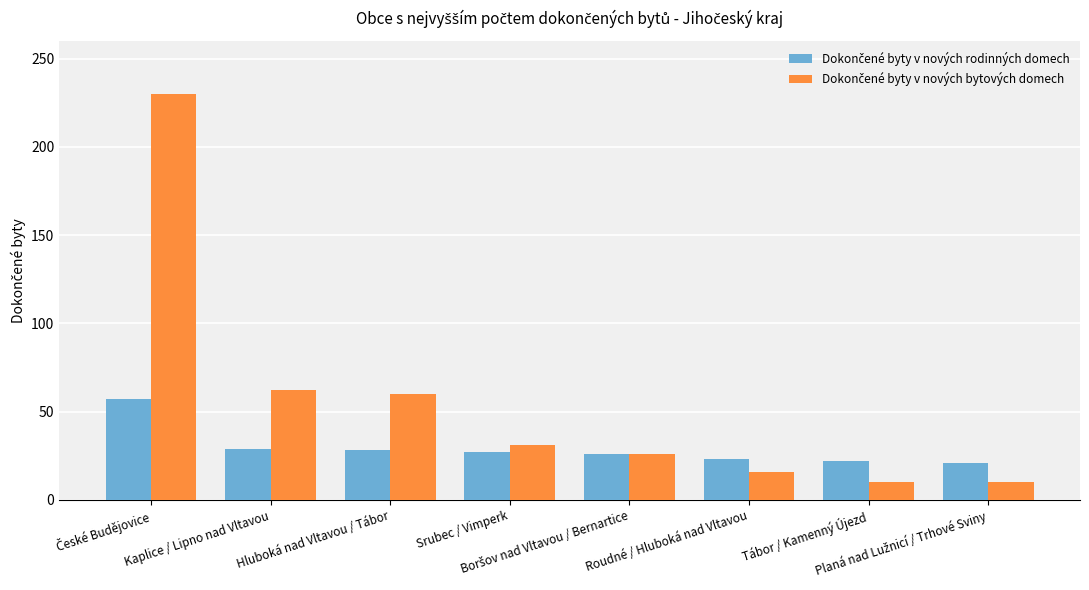

What is the minimum value shown in the chart?

10